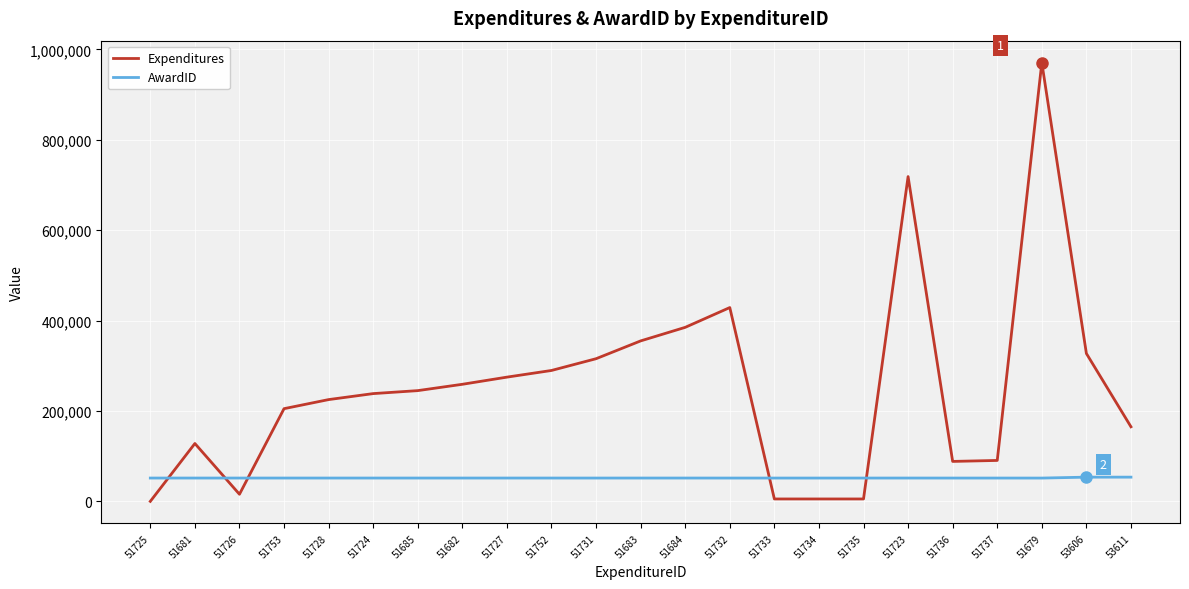

Which series ends up on top after the final intersection of AwardID and Expenditures?

Expenditures